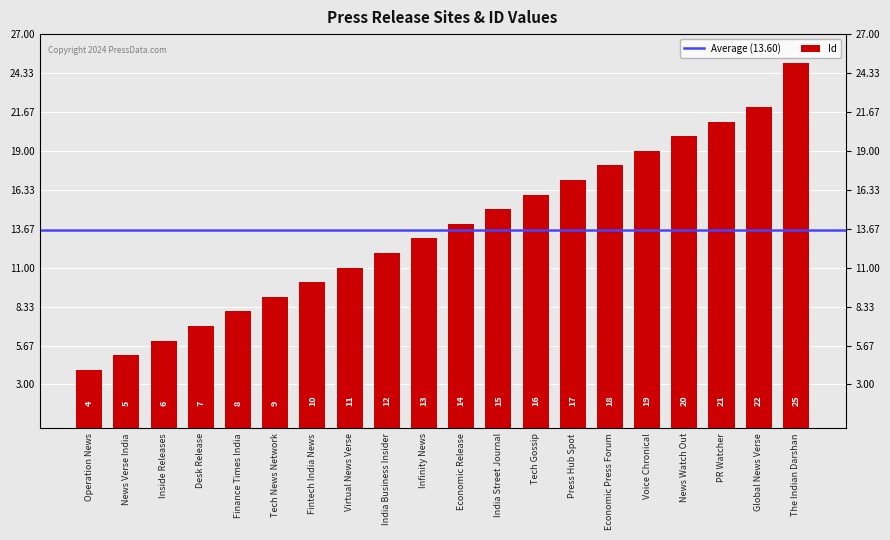

List the labels in order of value, smallest first.

Operation News, News Verse India, Inside Releases, Desk Release, Finance Times India, Tech News Network, Fintech India News, Virtual News Verse, India Business Insider, Infinity News, Economic Release, India Street Journal, Tech Gossip, Press Hub Spot, Economic Press Forum, Voice Chronical, News Watch Out, PR Watcher, Global News Verse, The Indian Darshan